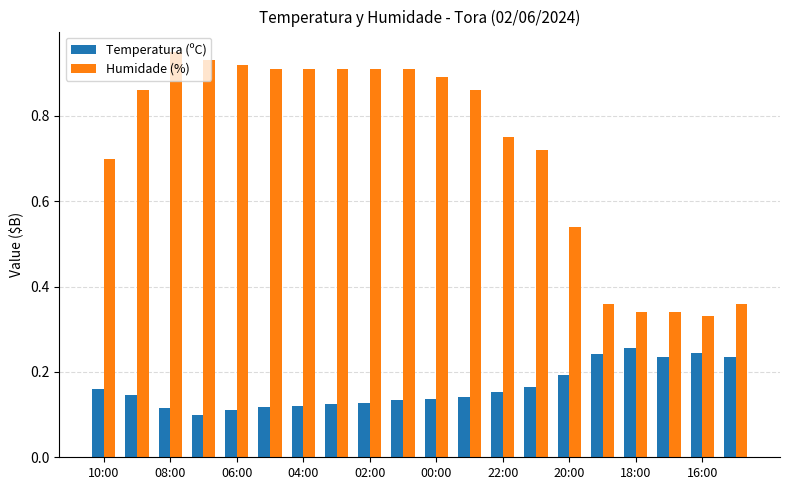

Which series has the widest spread of values?

Humidade (%)